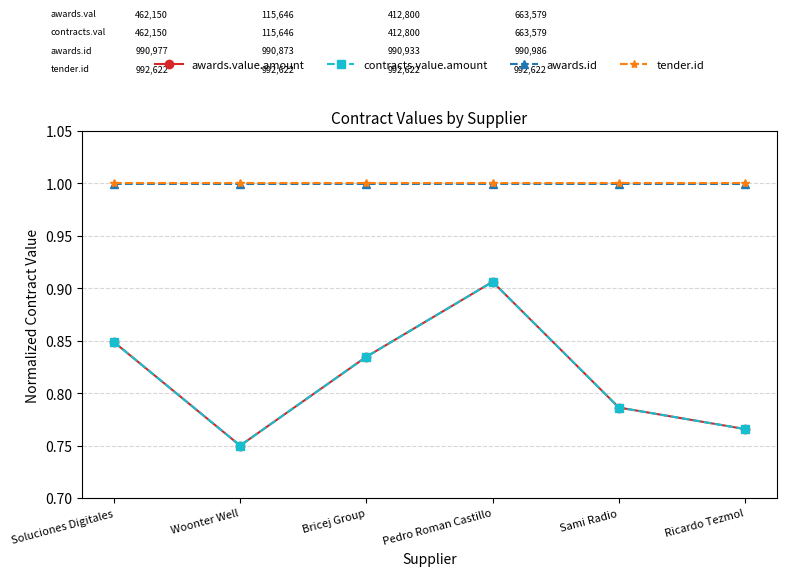

Which category has the lowest value across all series?

Woonter Well